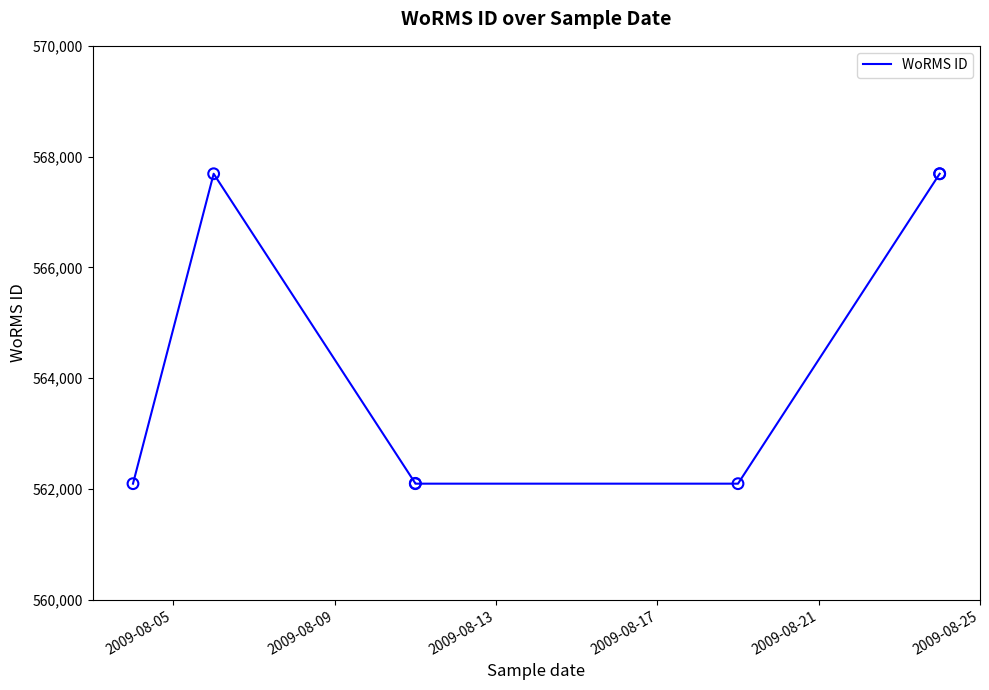

Approximately how many times larger is the value at 2009-08-17 compared to 2009-08-05?

1.0